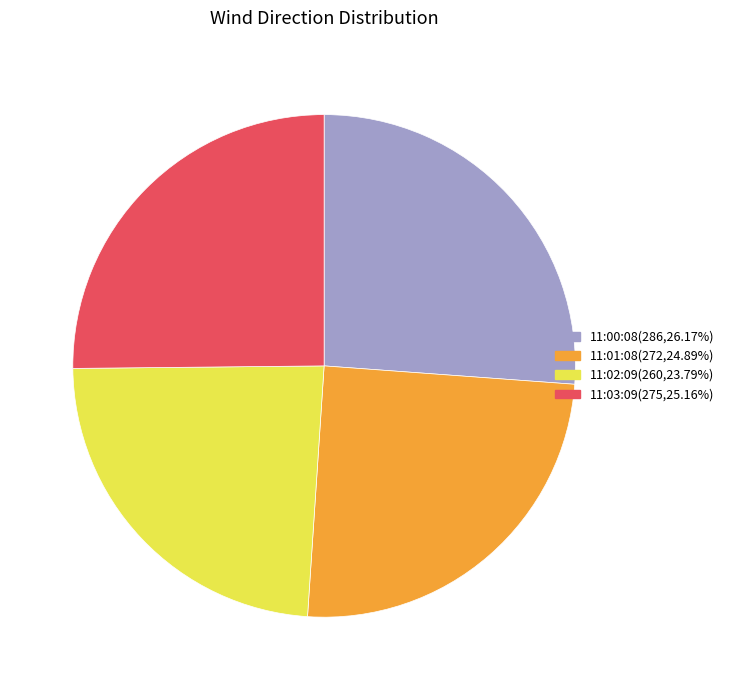

What is the ratio of the value at 11:00:08(286,26.17%) to the value at 11:03:09(275,25.16%)?

1.0